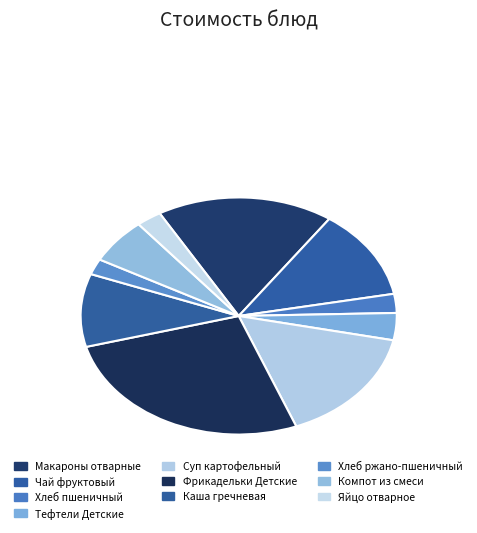

To the nearest percent, what is the difference between the Чай фруктовый and Хлеб ржано-пшеничный slice percentages?

10%